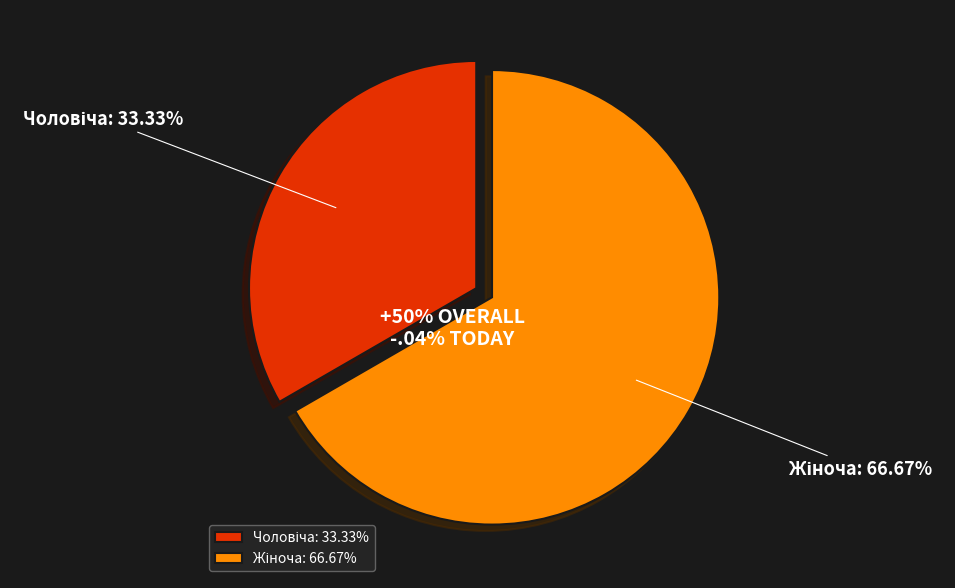

To the nearest percent, what portion does Жіноча represent?

67%